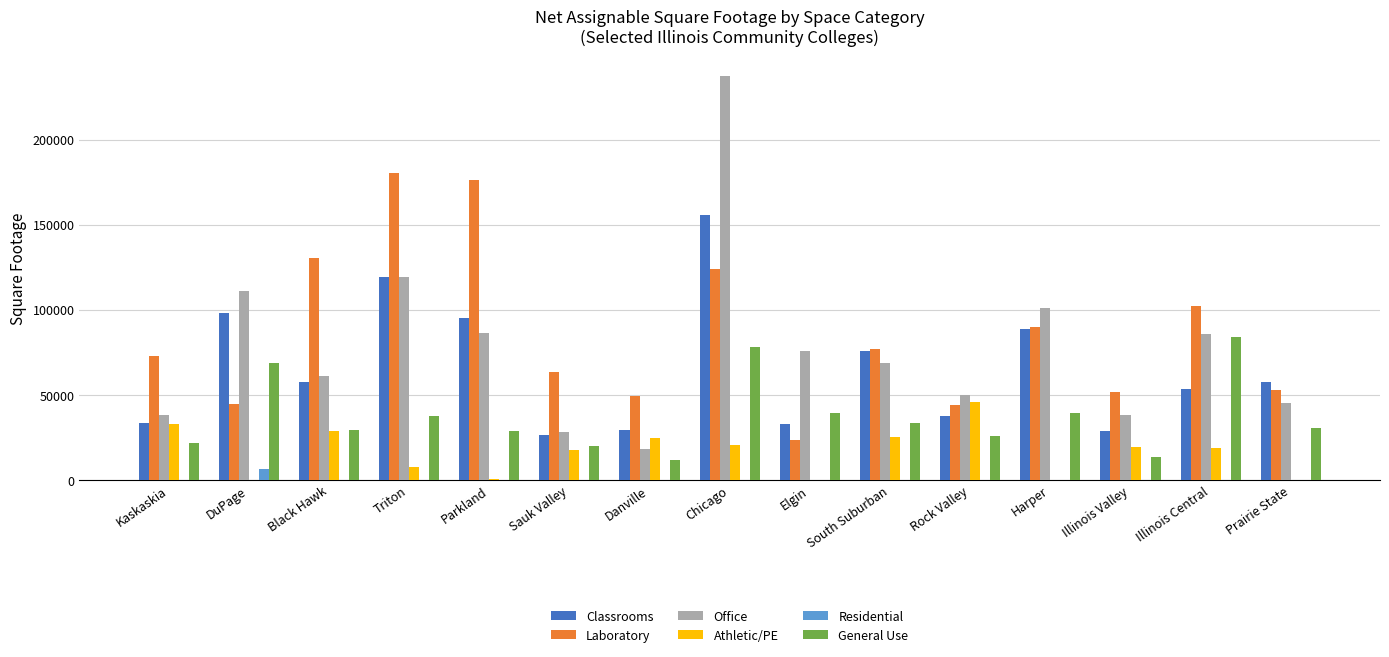

Is the value of Classrooms at Illinois Central greater than the value of Office at Parkland?

No